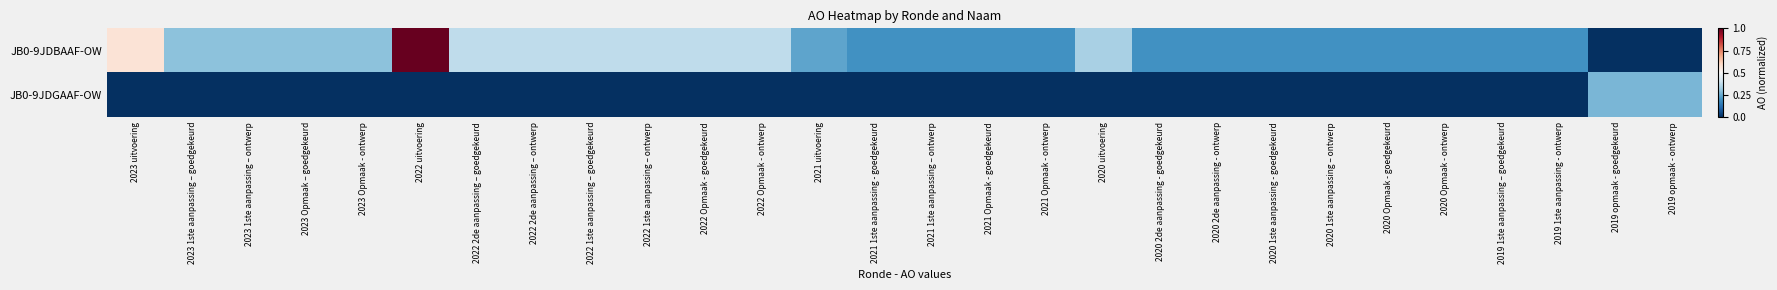

At how many categories does at least one series exceed 0?

28